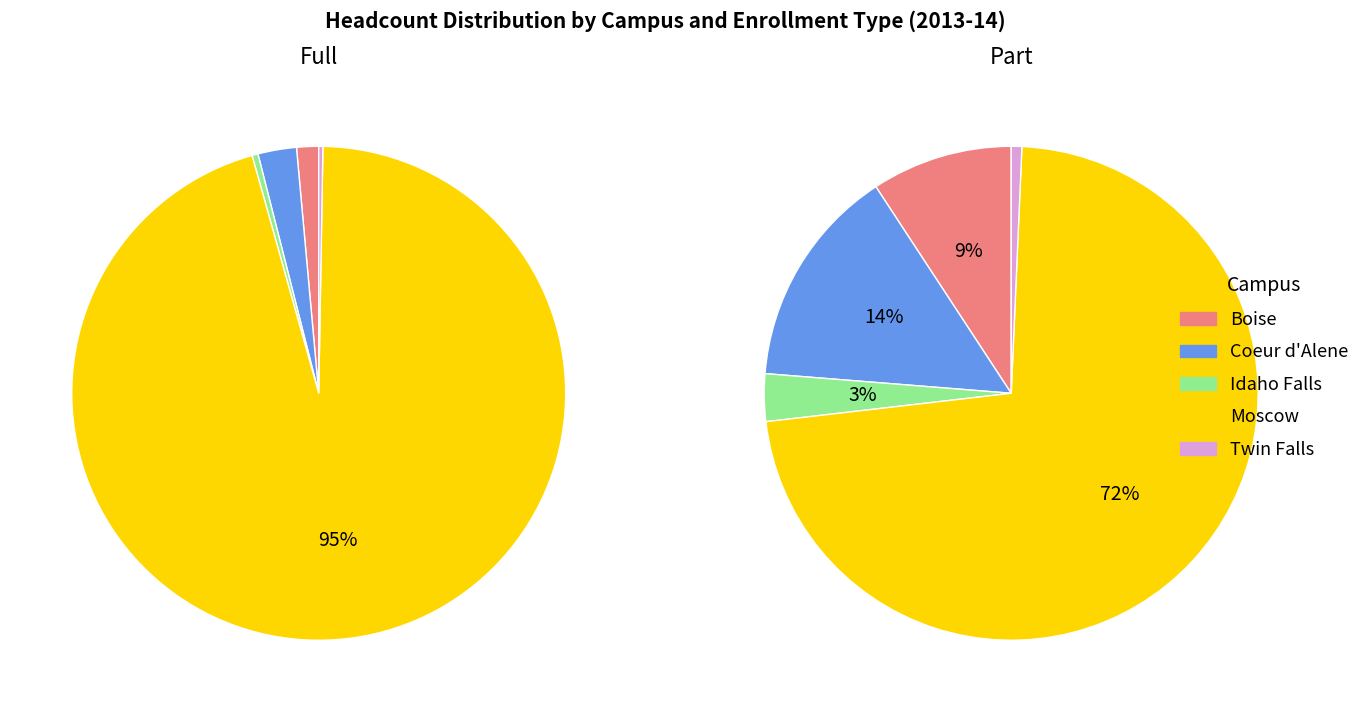

What percentage is the Coeur d'Alene slice, to the nearest percent?

14%